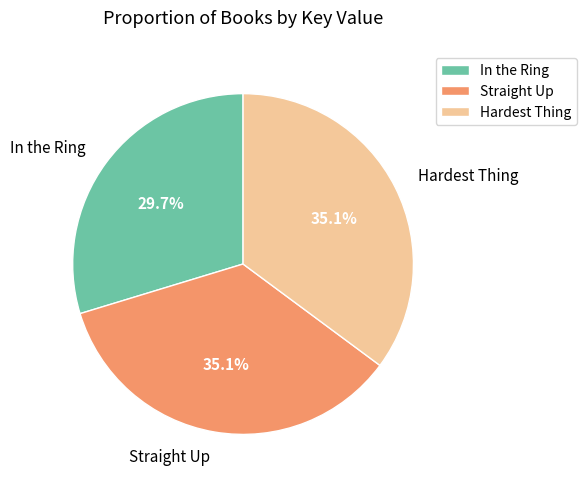

To the nearest percent, what portion does Hardest Thing represent?

35%